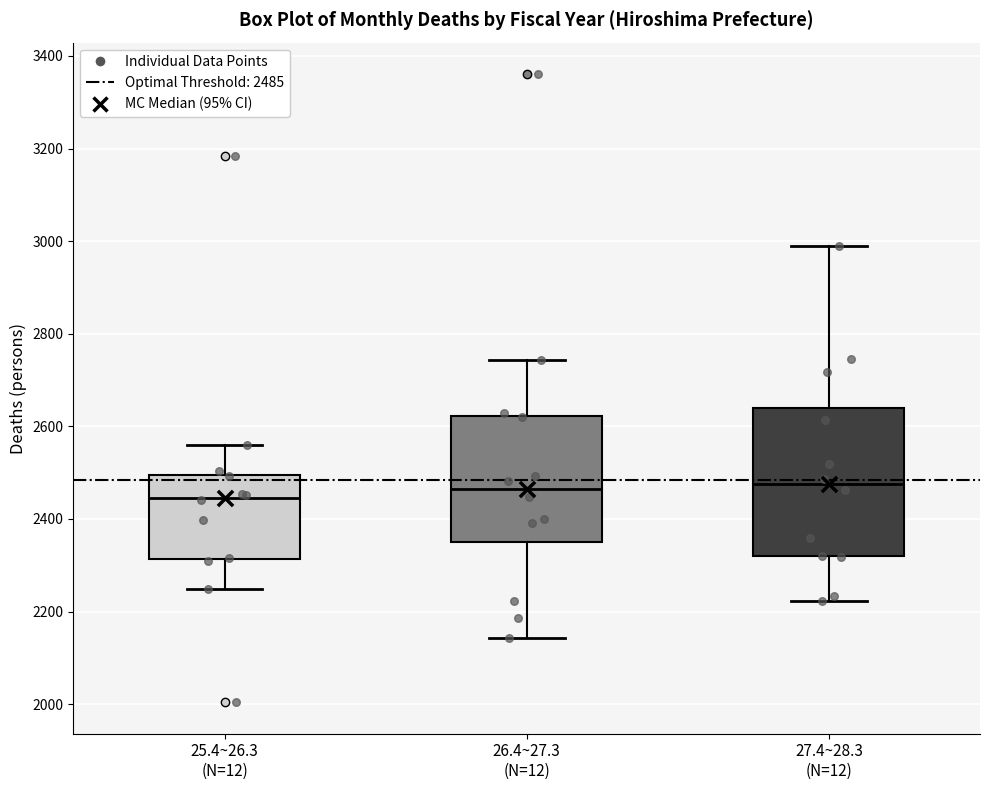

Which box is the tallest, from its lower edge to its upper edge?

27.4~28.3 (N=12)